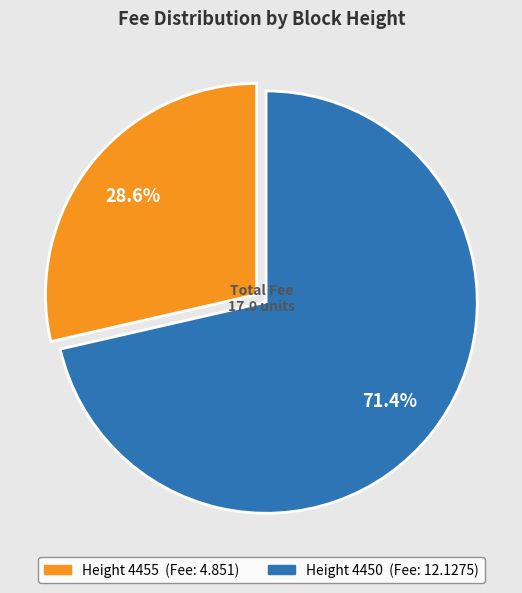

Is there any slice that represents more than half of the pie?

Yes